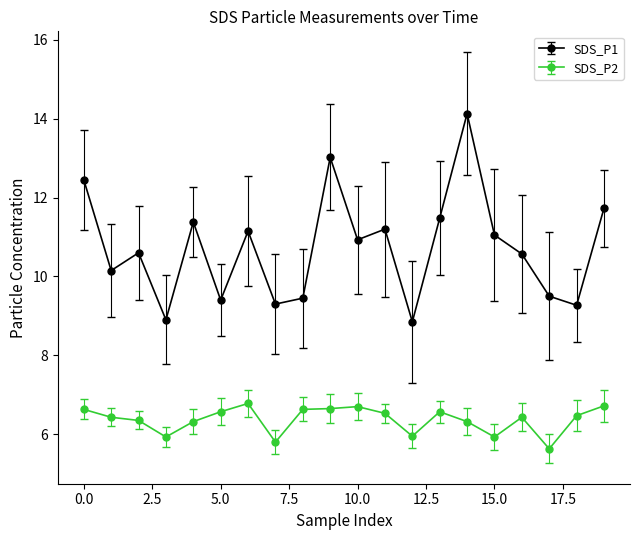

What is the average value of the SDS_P2 series?

6.4